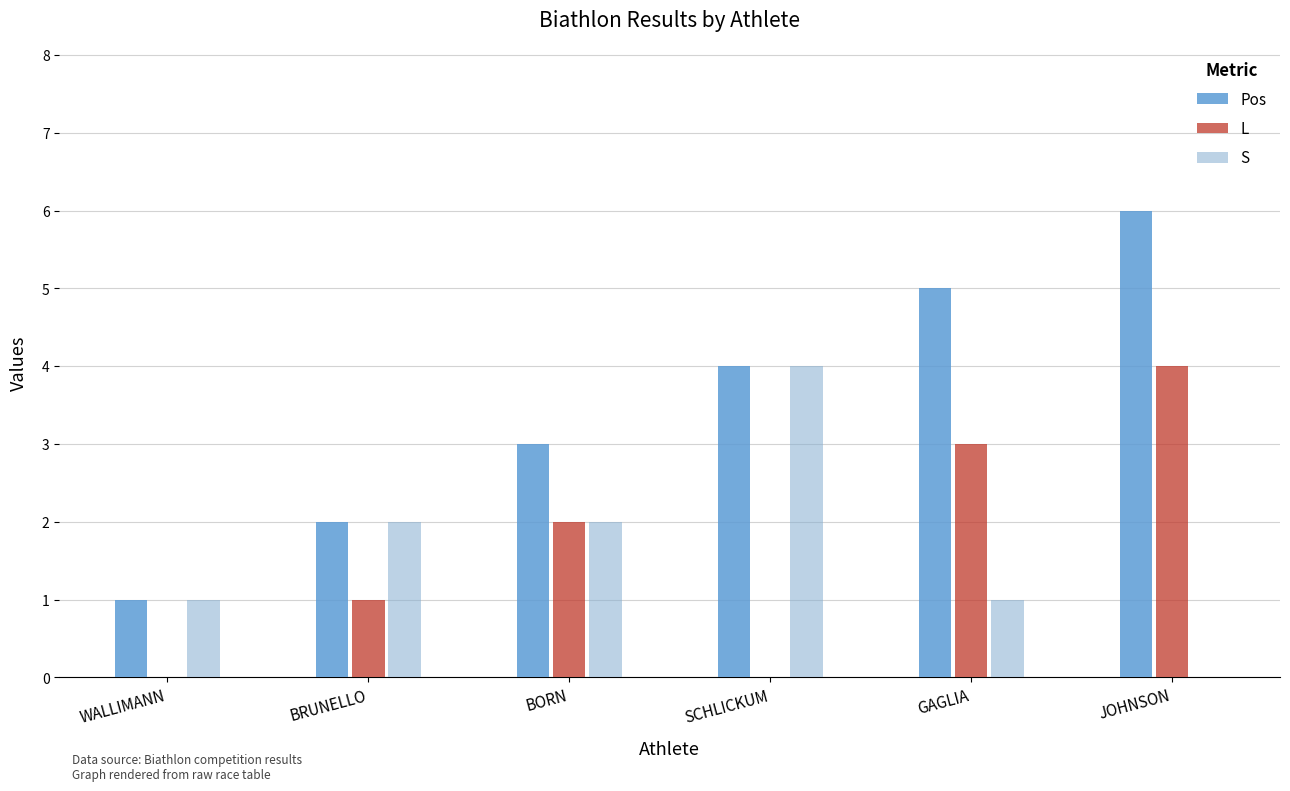

What value does the Pos series have at SCHLICKUM?

4